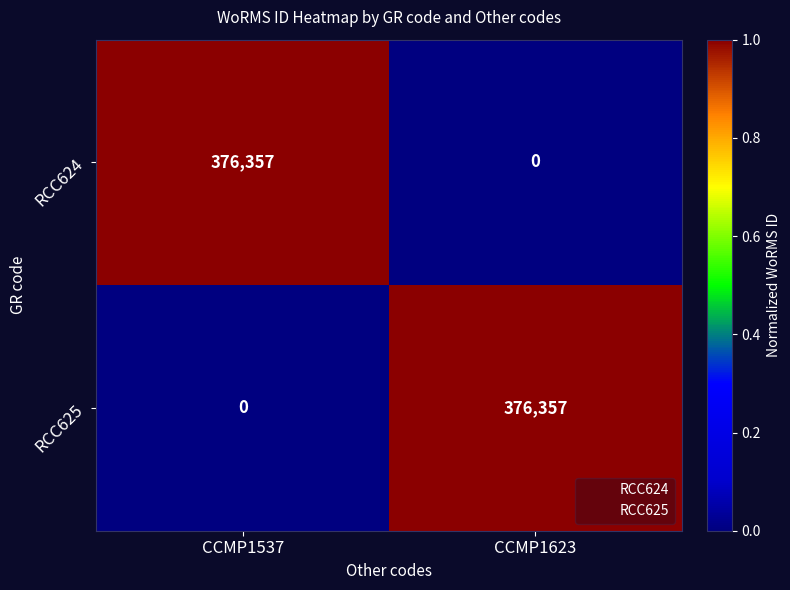

How many values in RCC625 are above zero?

1